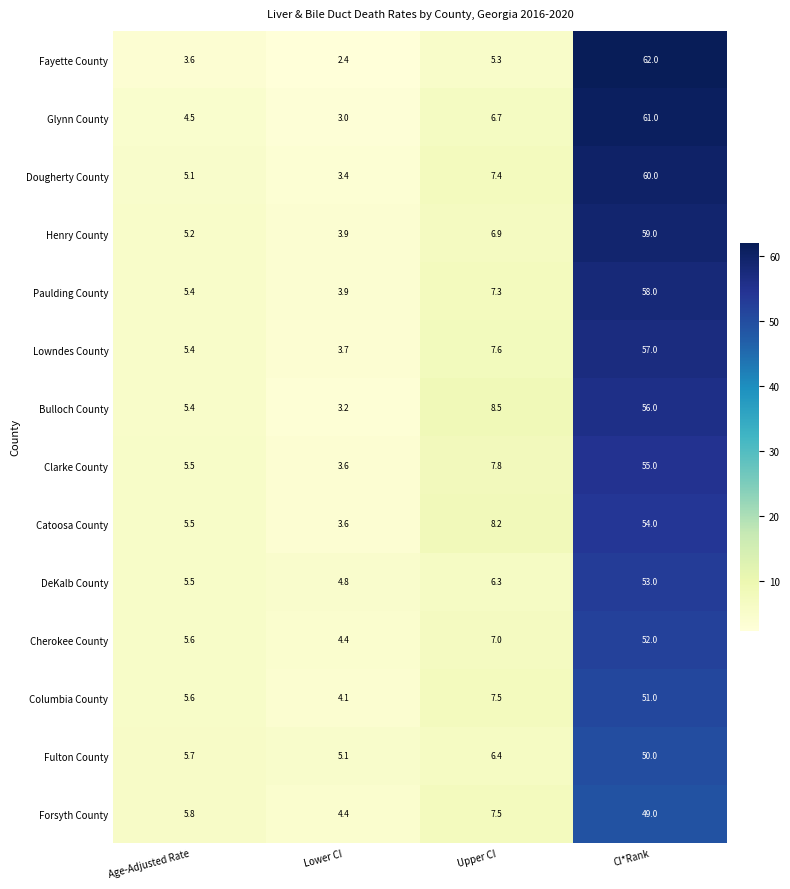

Read the Cherokee County value at Lower CI.

4.4